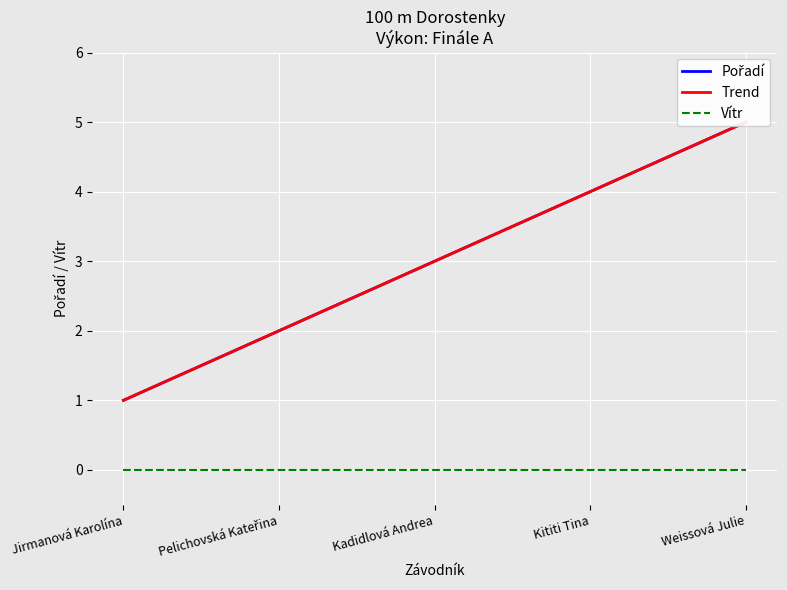

At Kadidlová Andrea, list the series in order from smallest to largest.

Vítr, Pořadí, Trend